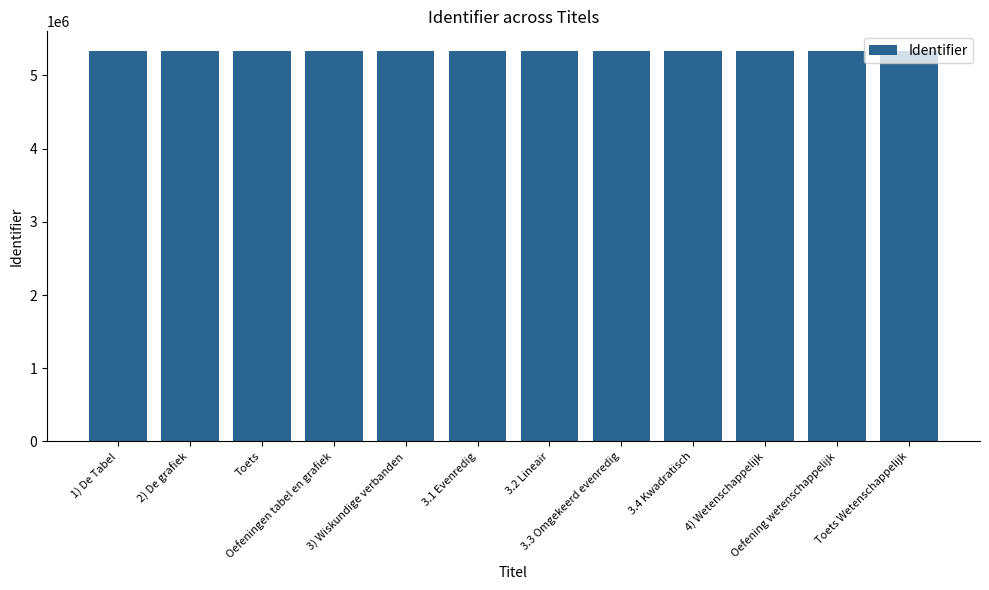

The chart shows a value of 5336725 at Toets Wetenschappelijk. True or false?

True